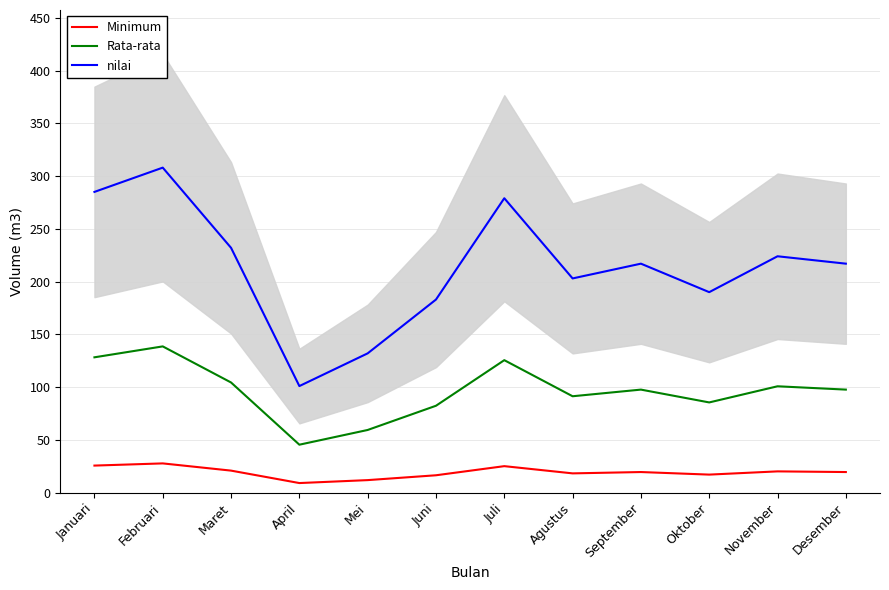

At which label is nilai closest to 204?

Agustus